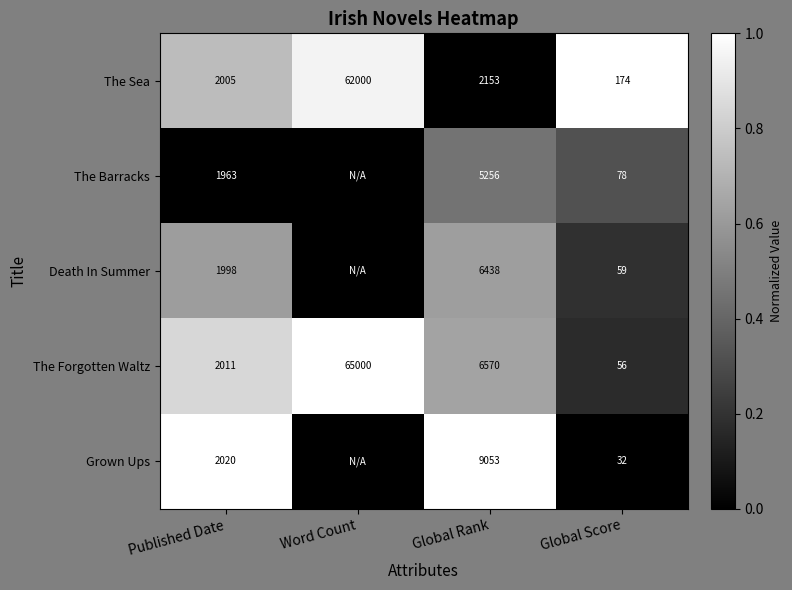

What is the difference between the maximum and minimum values in the The Sea series?

61826